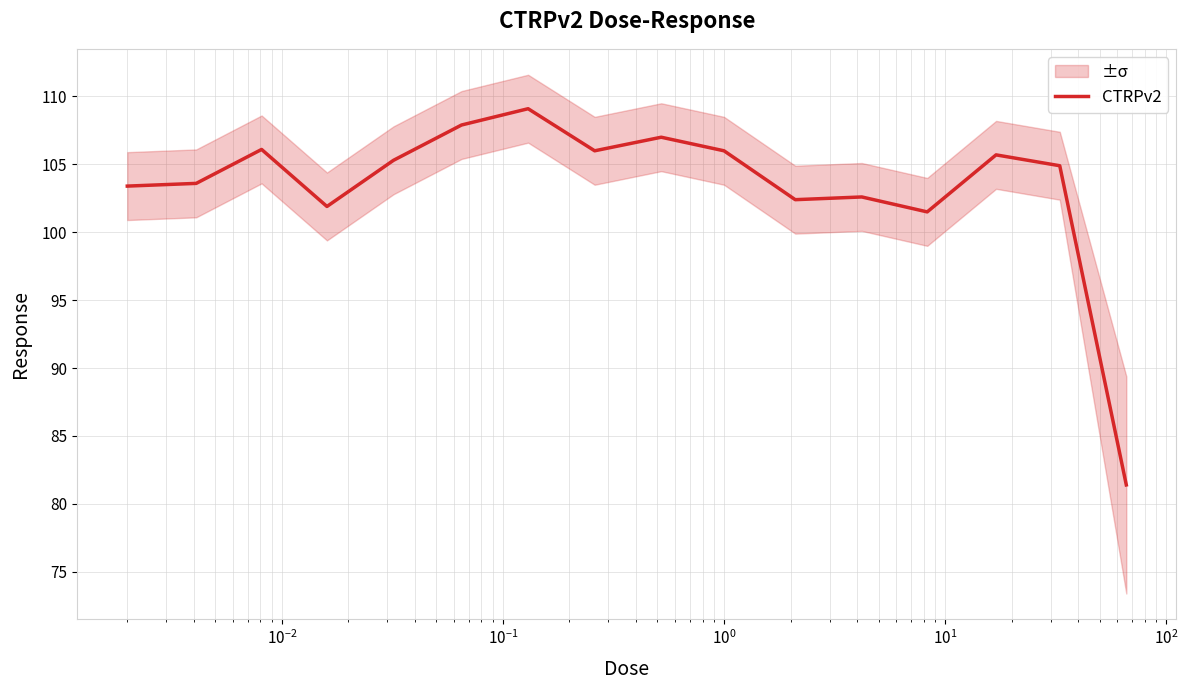

How many lines are shown in the chart?

1